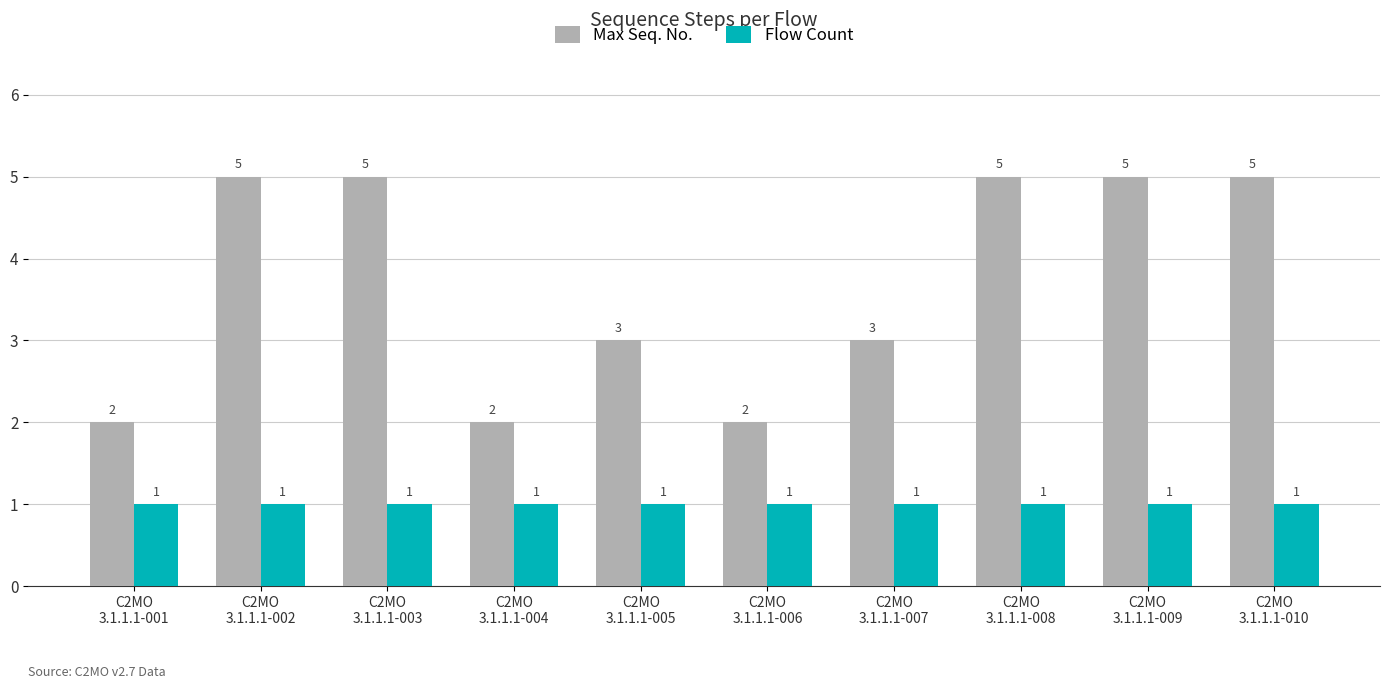

Is it true that Max Seq. No. equals 2 at C2MO
3.1.1.1-005?

False